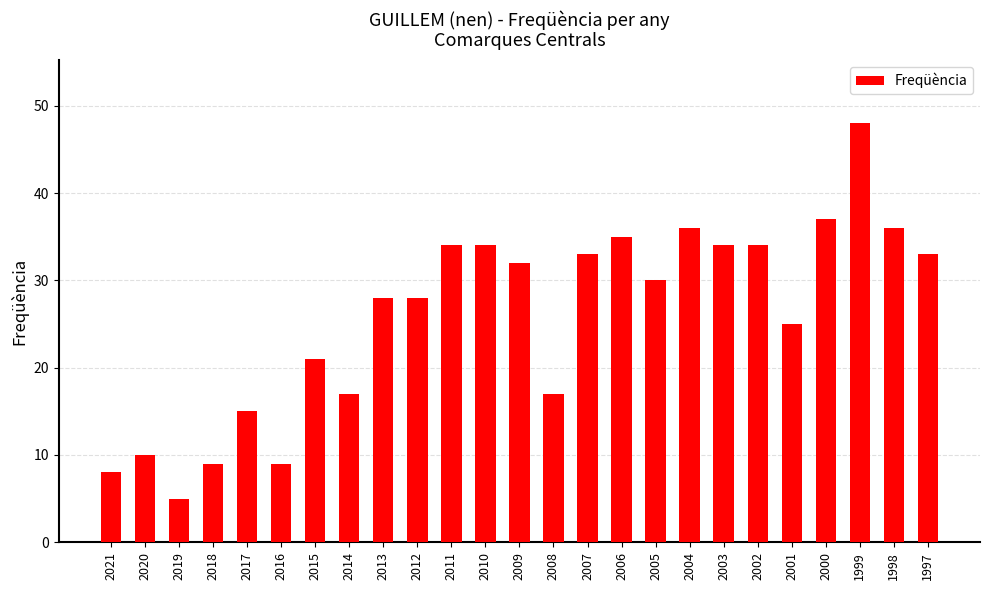

At which category does the chart reach its minimum across all series?

2019